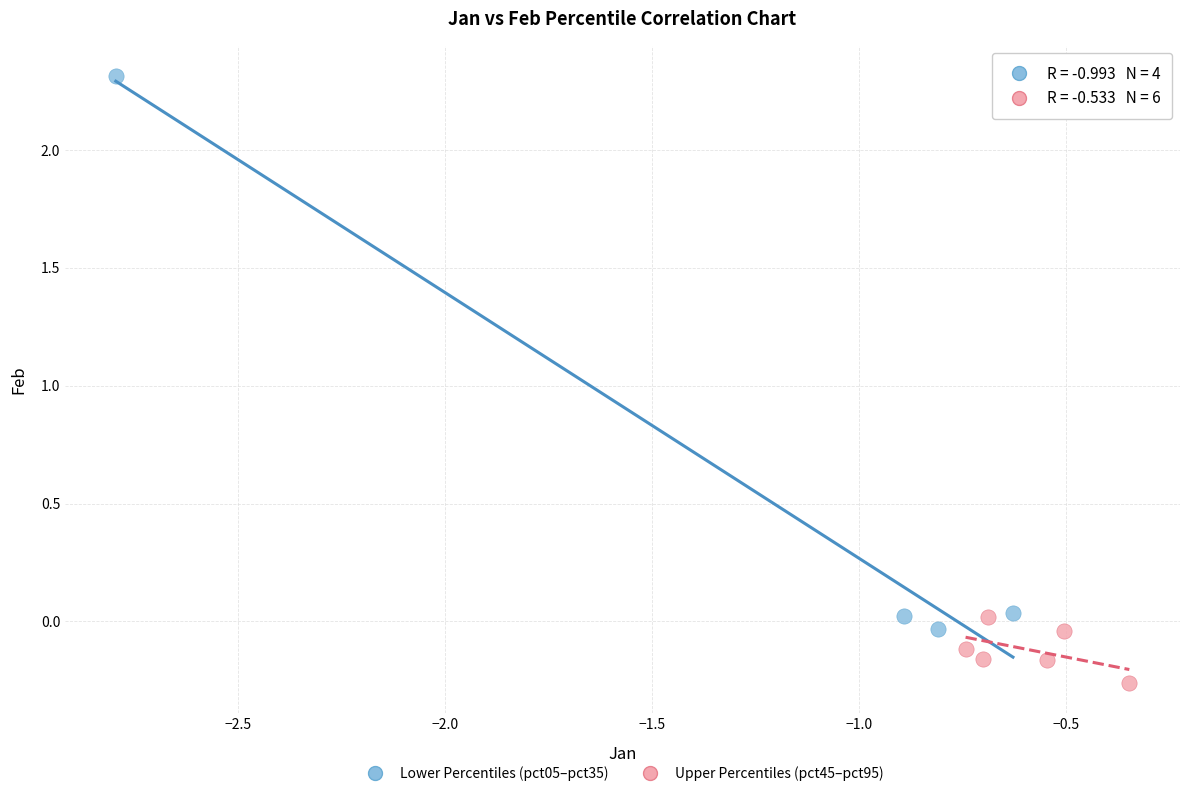

Which series contains the lowest Y value?

Upper Percentiles (pct45–pct95)